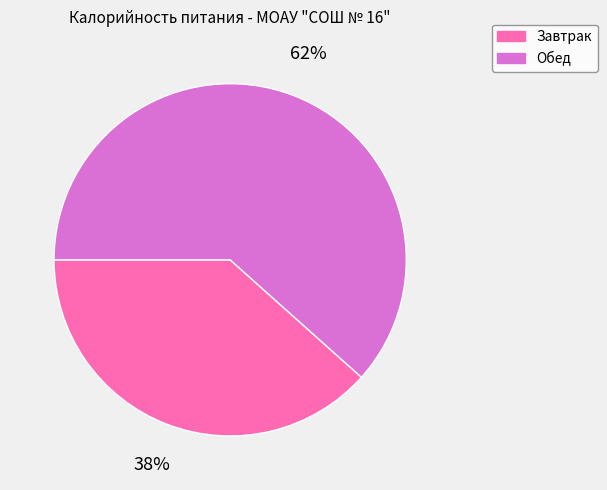

Approximately how many times larger is the value at Завтрак compared to Обед?

0.6